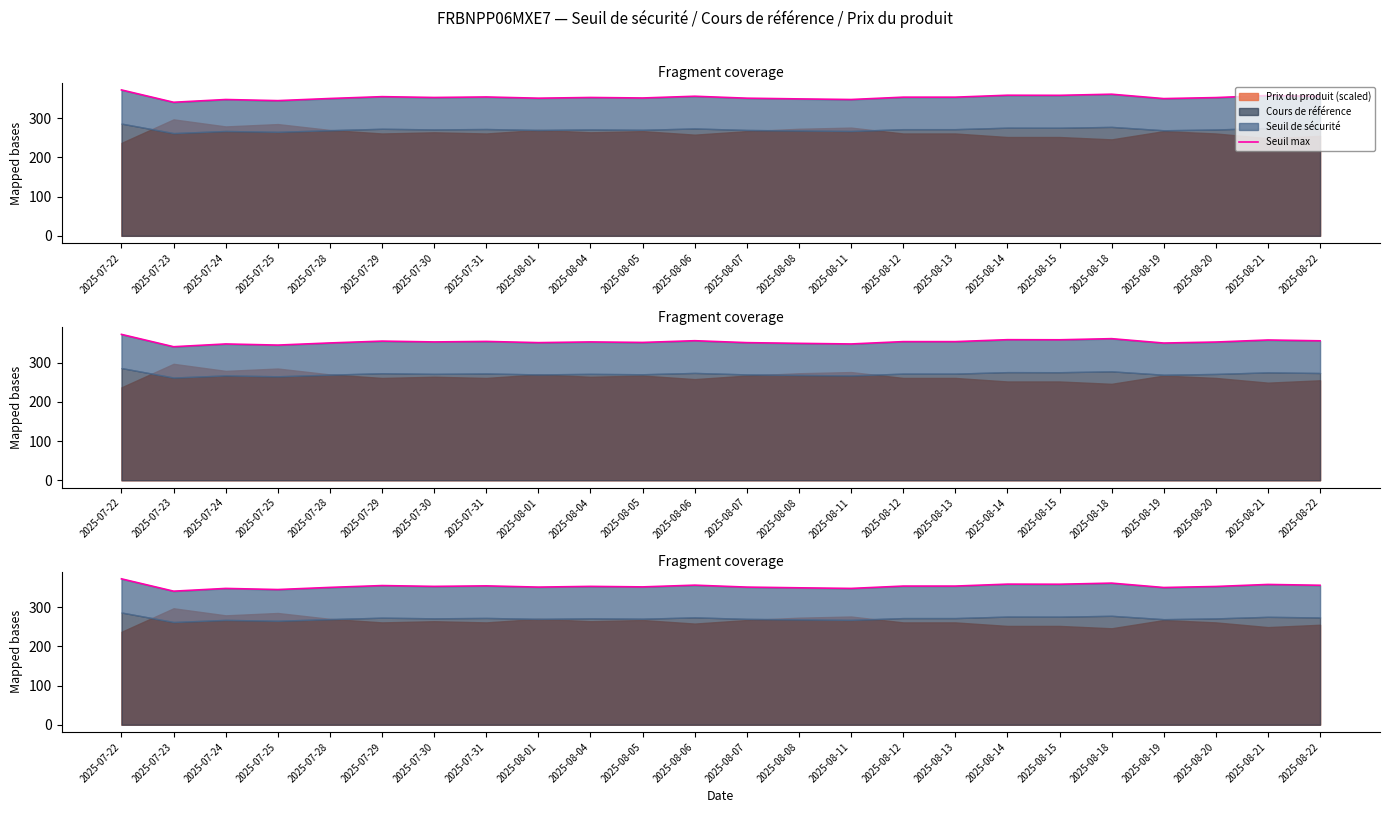

What is the difference between the values at 2025-08-06 and 2025-08-14?

2.6